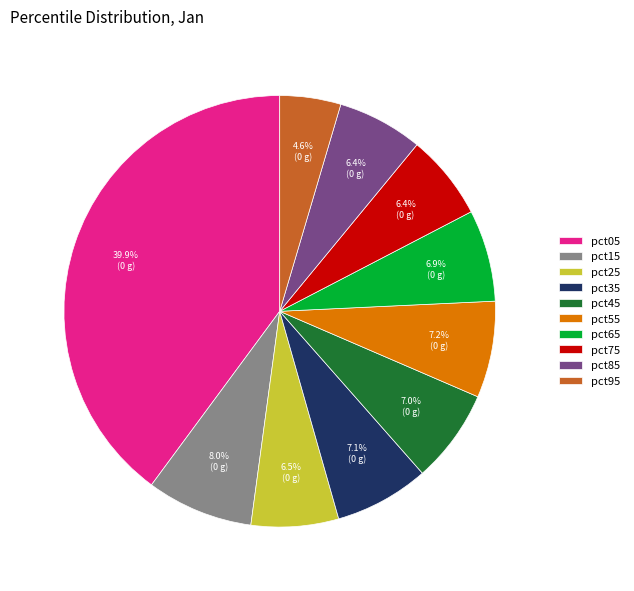

To the nearest percent, what is the combined percentage of pct35 and pct45?

14%